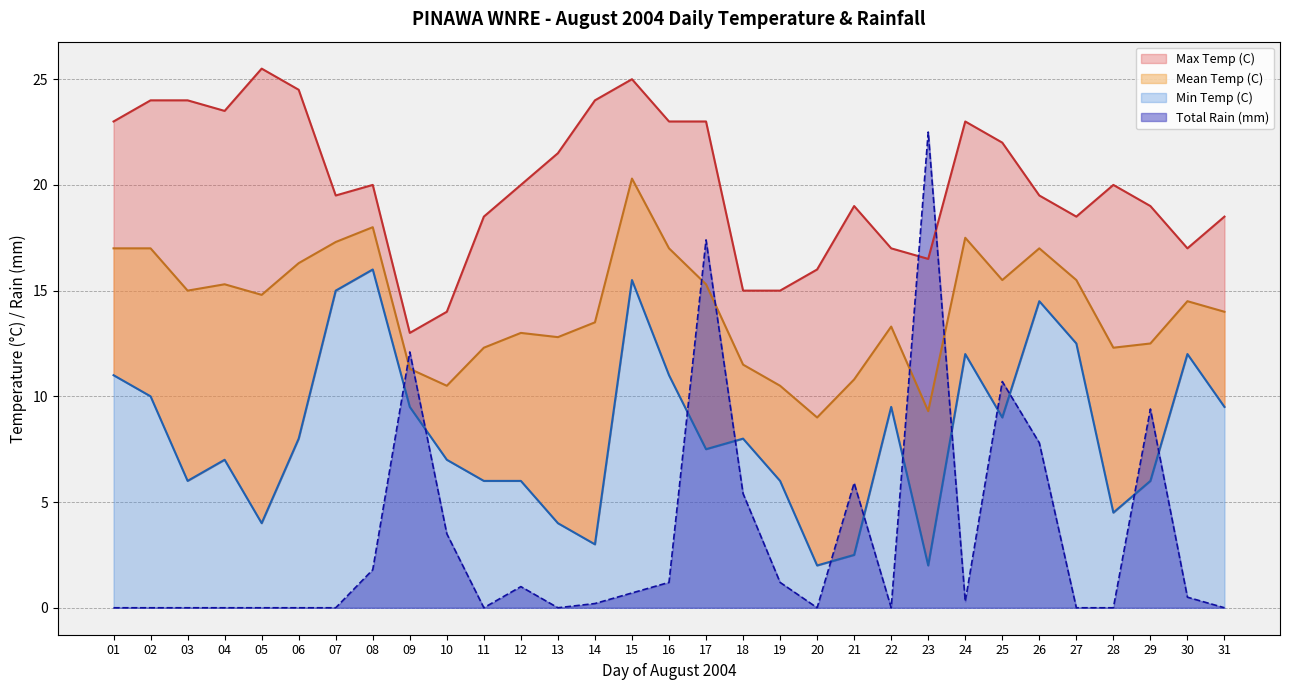

What is the average value of the Max Temp (C) series?

20.1